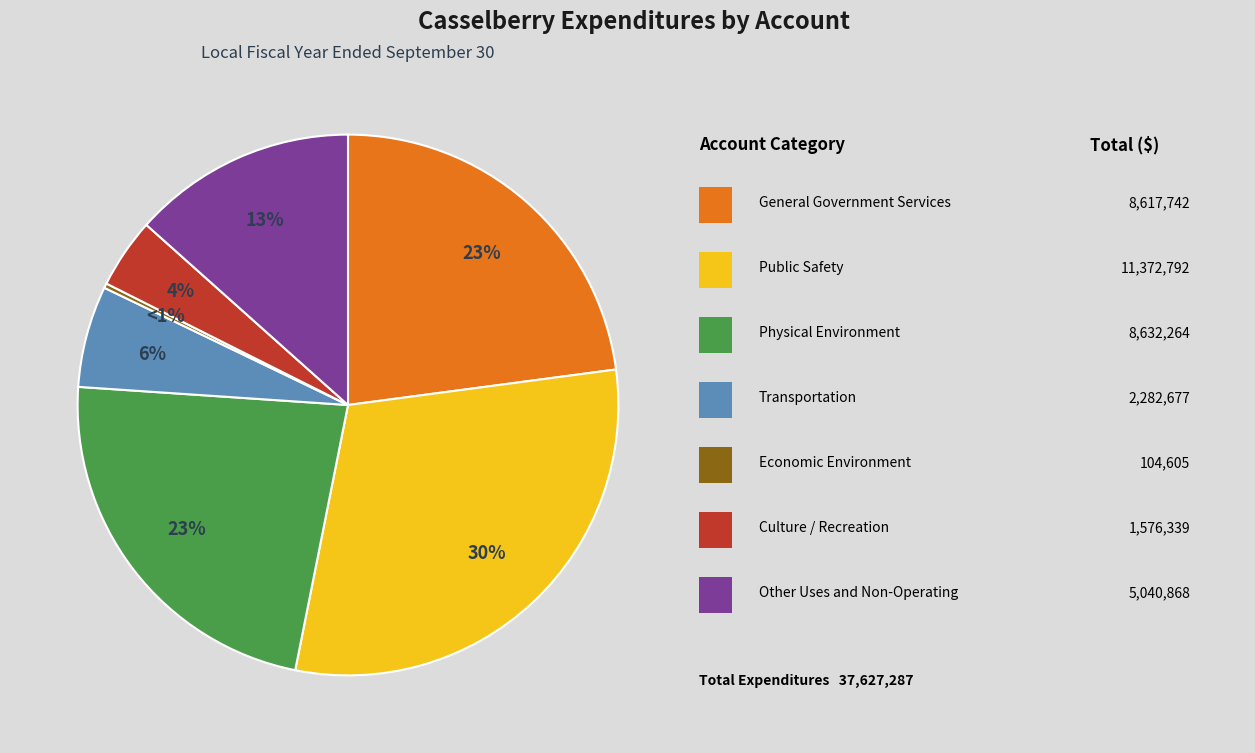

True or false: Public Safety accounts for 30% of the total.

True